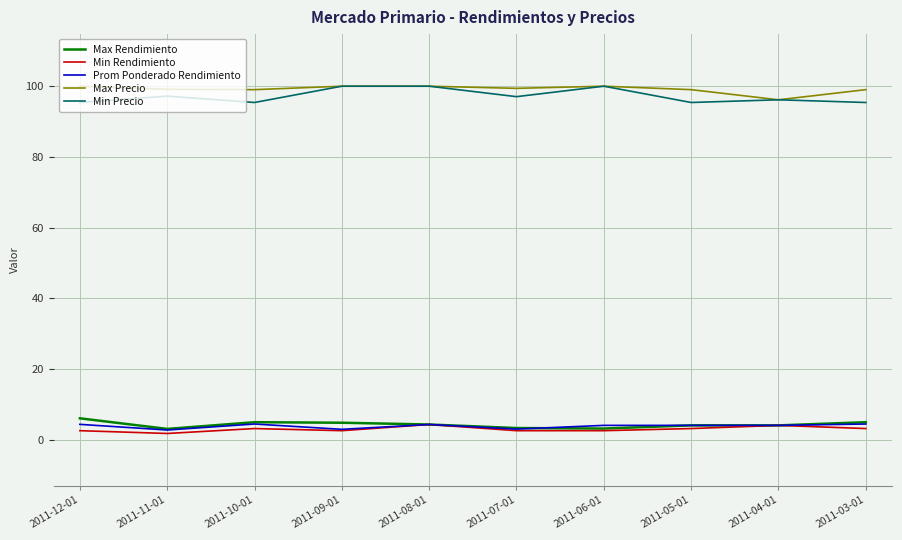

What is the difference between the Max Rendimiento values at 2011-09-01 and 2011-11-01?

1.7